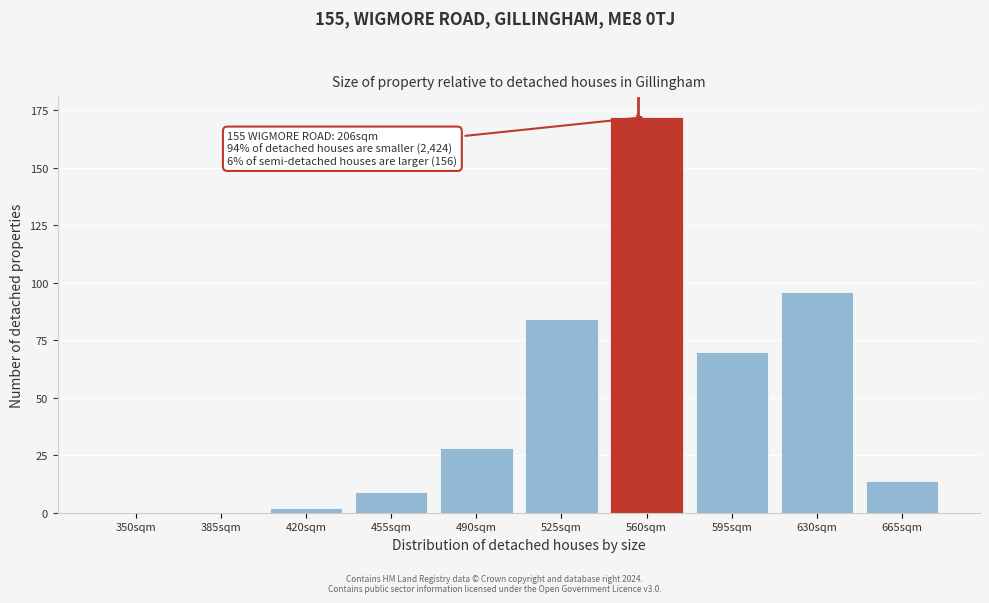

Reading left to right, what are all the values shown in this chart?

350sqm=0	385sqm=0	420sqm=2	455sqm=9	490sqm=28	525sqm=84	560sqm=172	595sqm=70	630sqm=96	665sqm=14